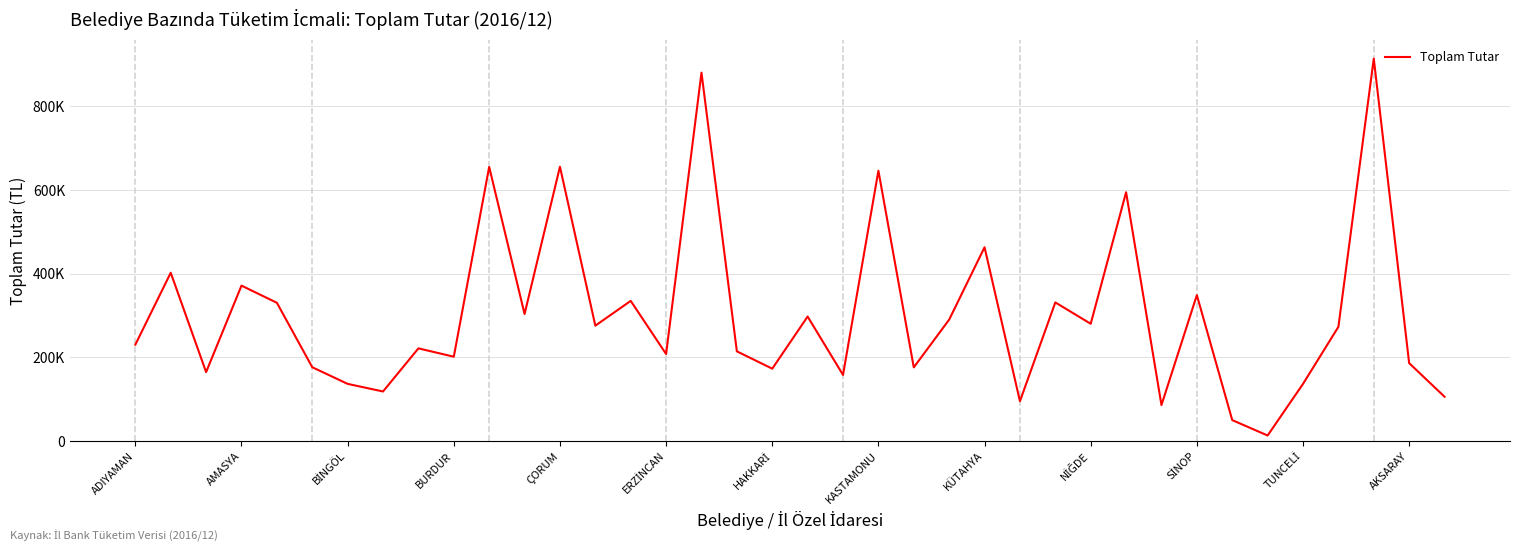

Does the chart display data point markers on the line(s)?

No